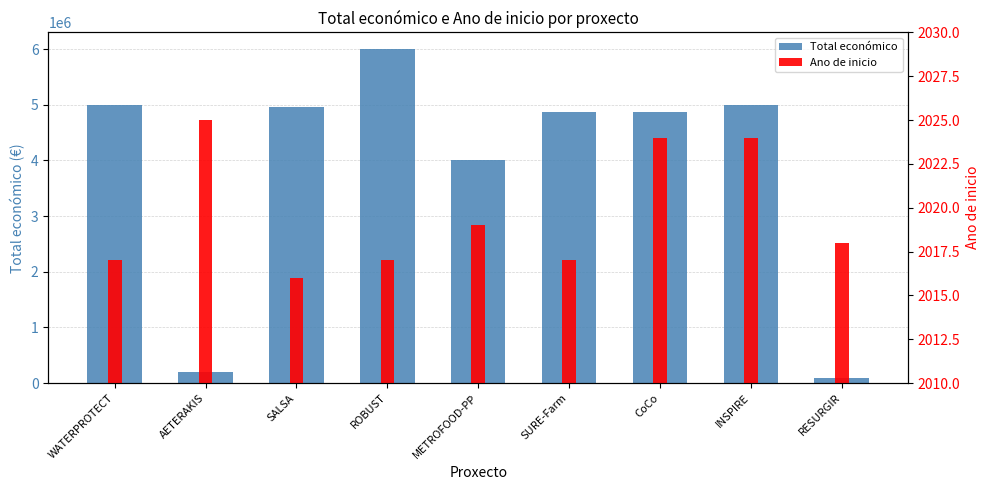

Rank the series by their maximum value, from lowest to highest.

Ano de inicio, Total económico